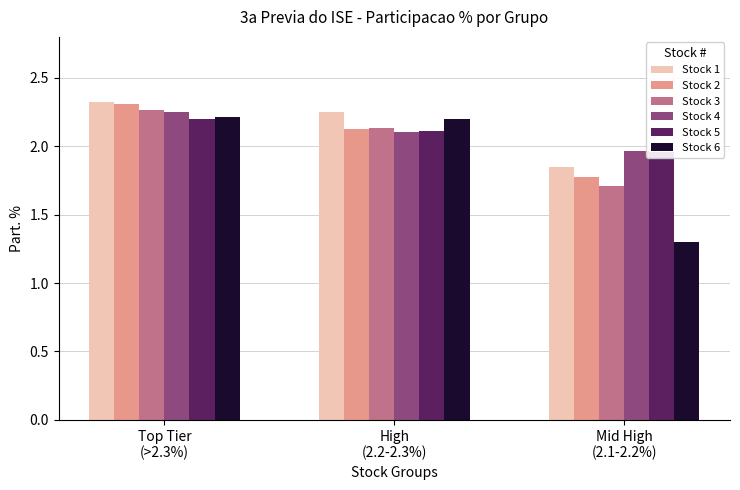

The Stock 2 series shows 2.3 at Top Tier
(>2.3%). True or false?

True